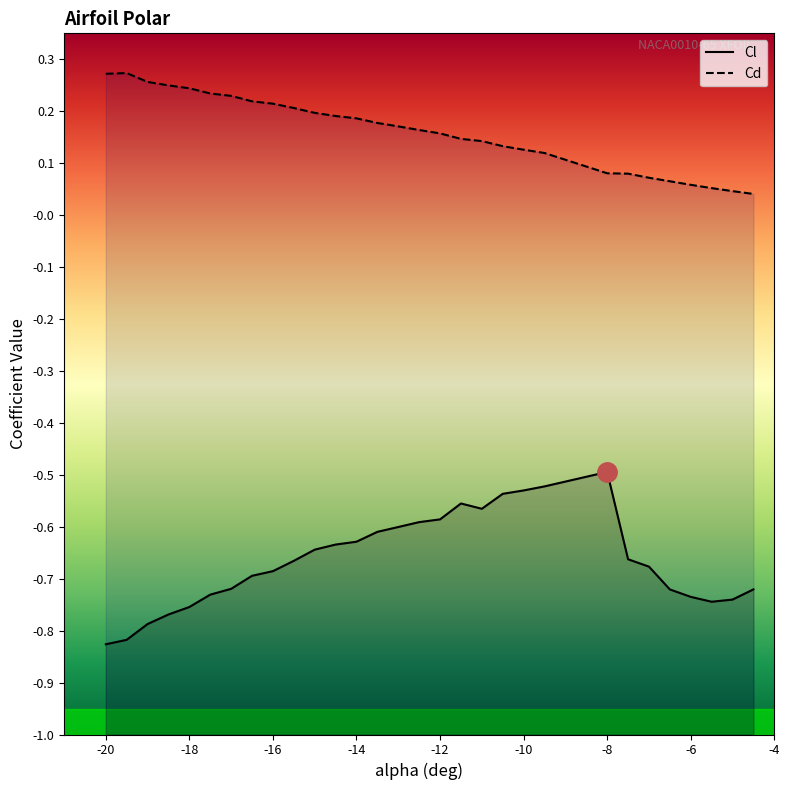

Rank the series at -4.5 from highest to lowest value.

Cd, Cl